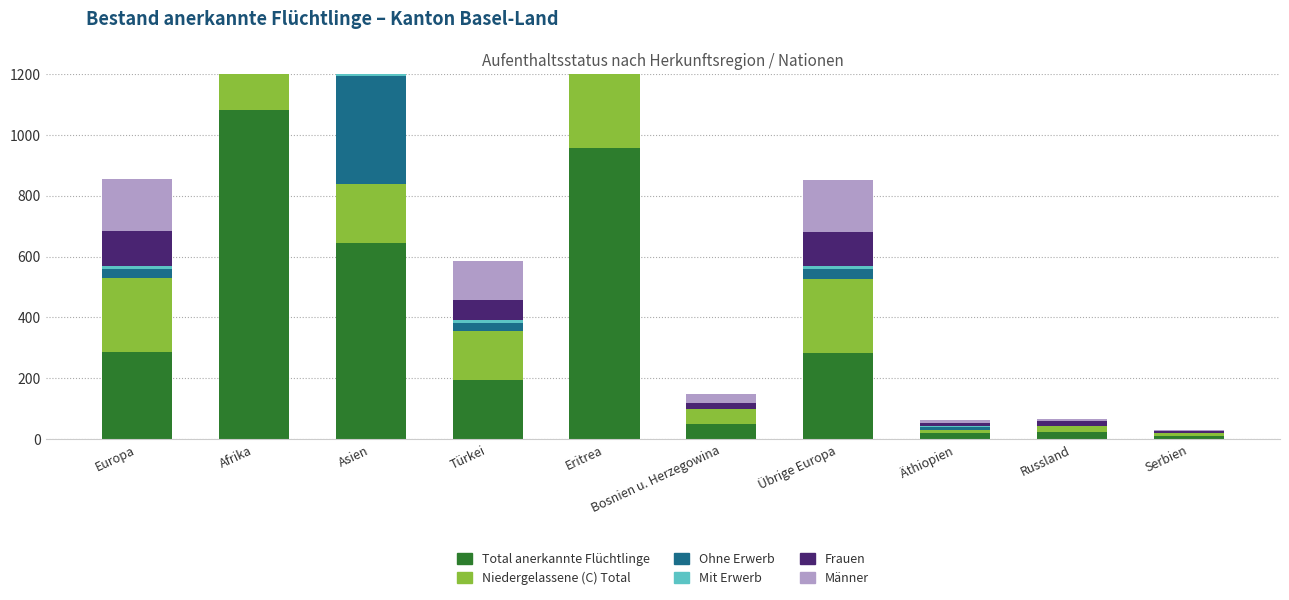

At which category does the chart reach its peak across all series?

Afrika